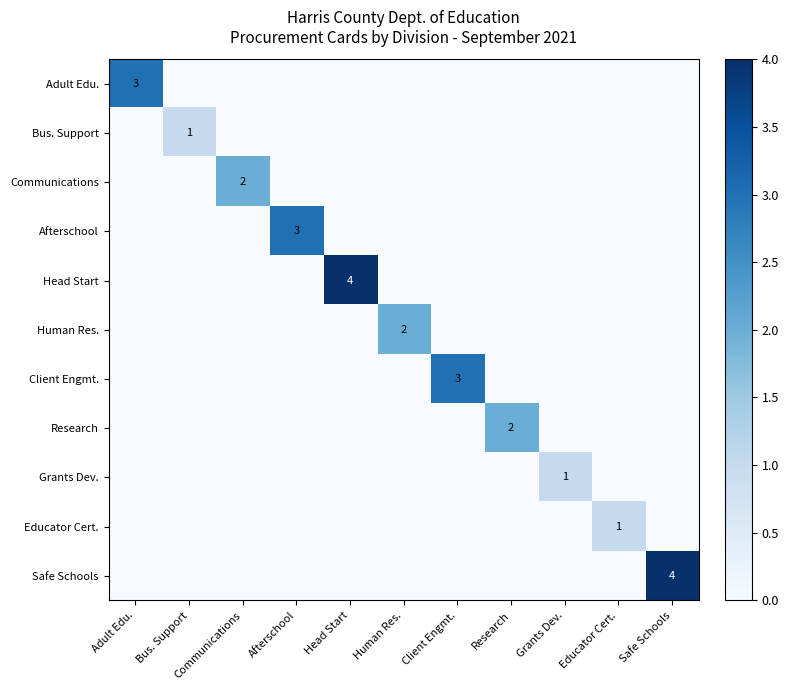

Is it true that Educator Cert. equals 2 at Educator Cert.?

False